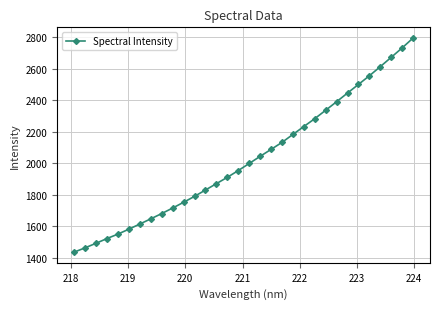

What is the value of the 3rd point from the left?

1492.2